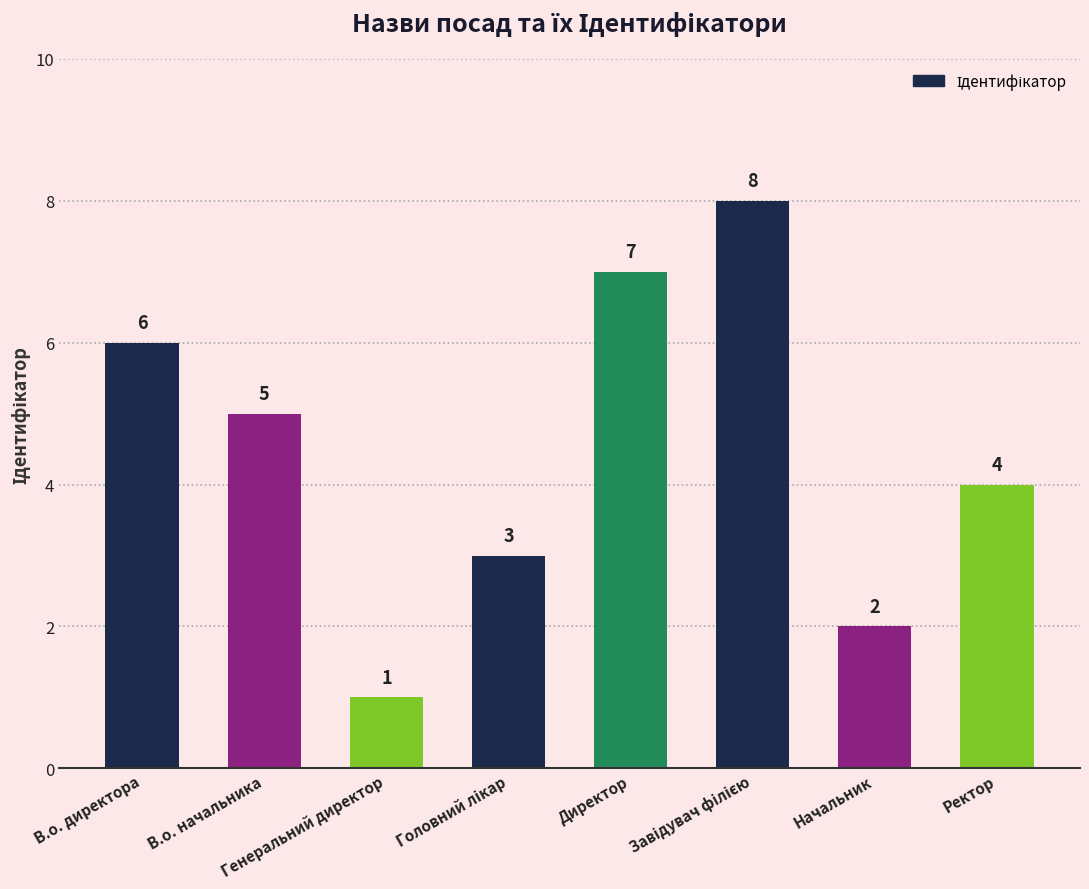

How many data points are less than 5?

4